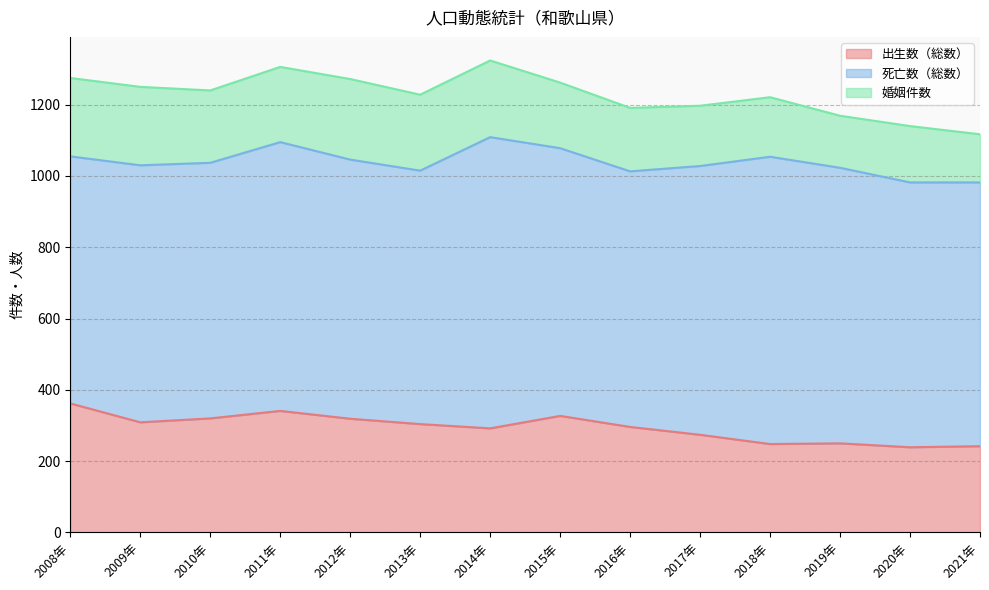

What is the greatest value displayed?

817